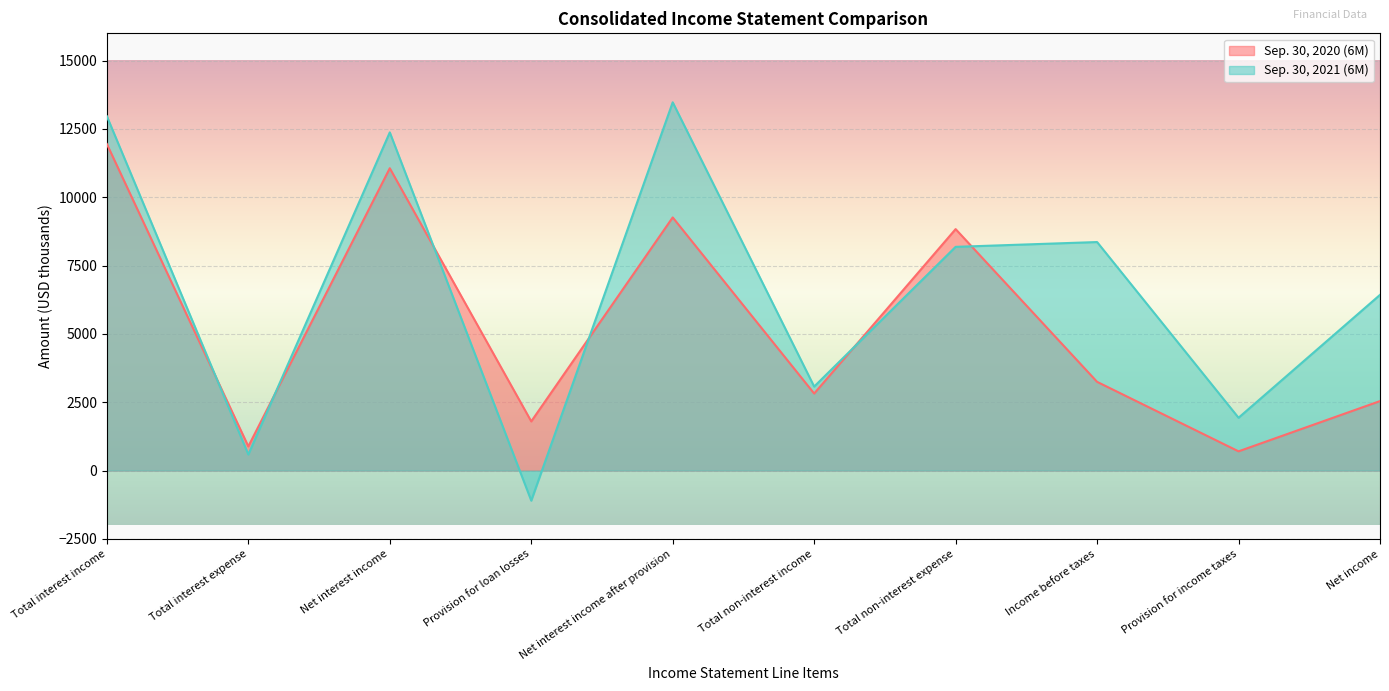

The Sep. 30, 2020 (6M) series shows 11949 at Total interest income. True or false?

True